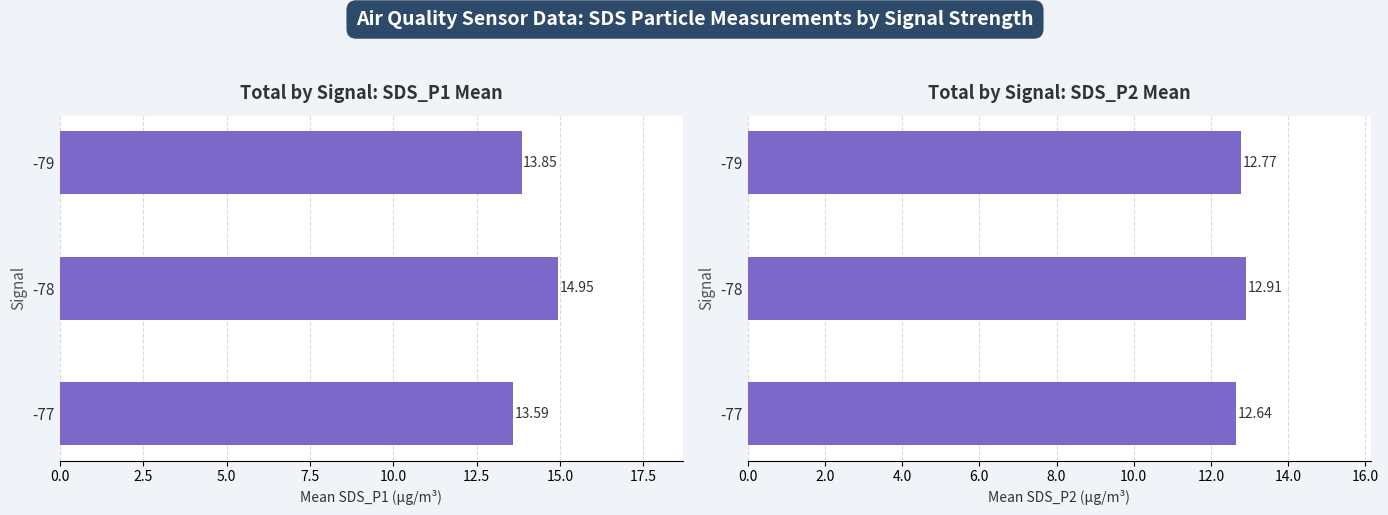

What is the sum of all SDS_P2 values?

38.3